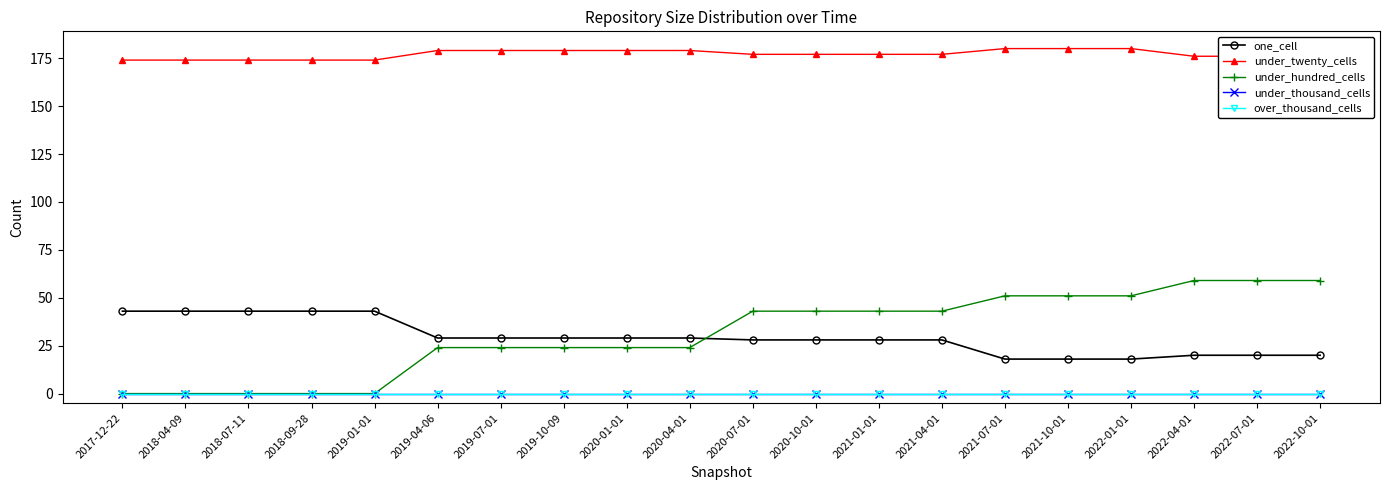

Is this an area chart (filled region under the line)?

No